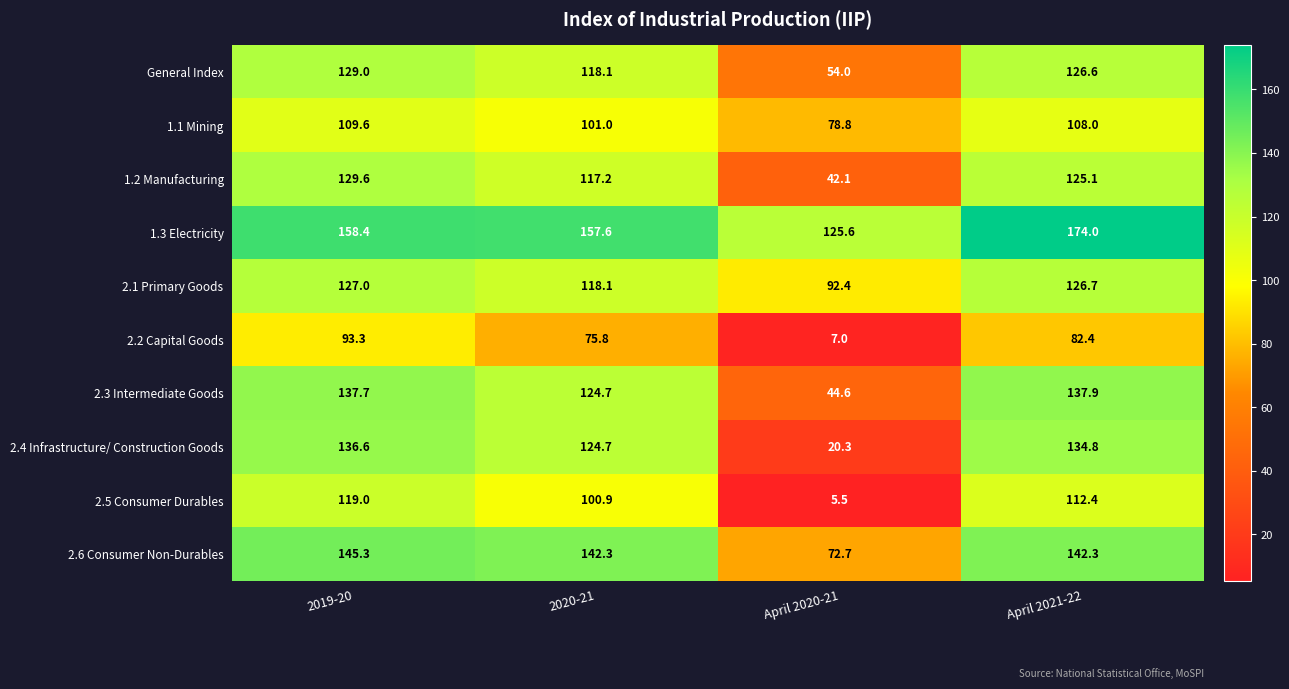

What is the greatest value displayed?

174.0